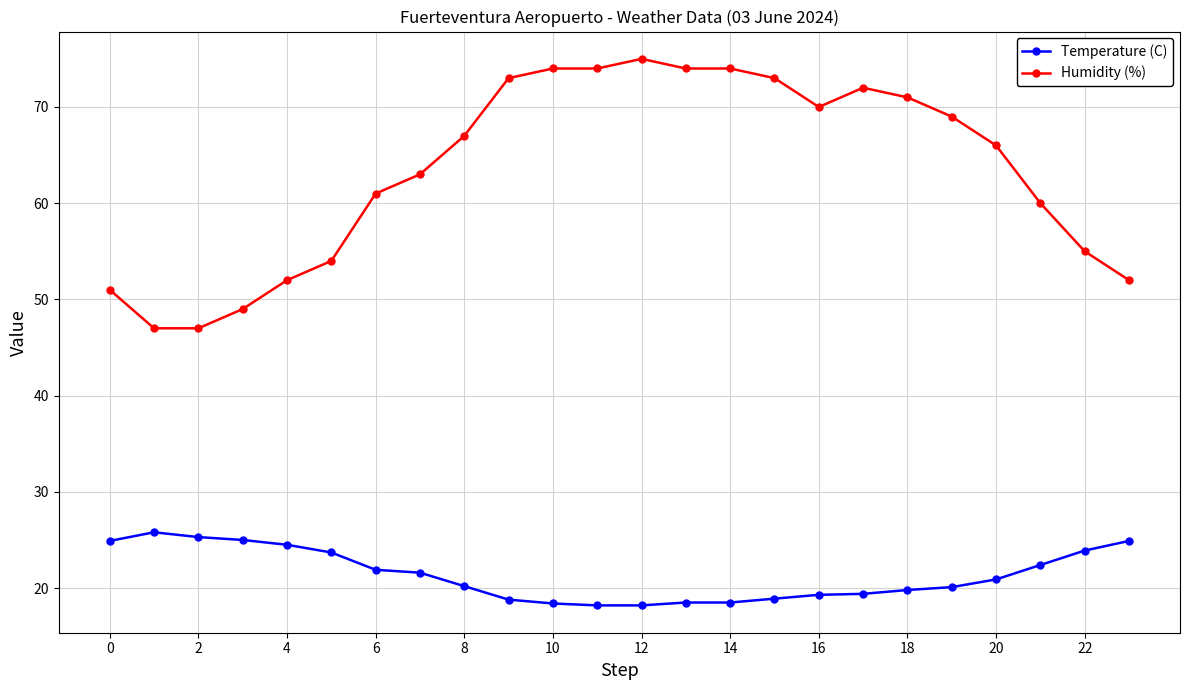

What is the sum of all Temperature (C) values?

513.1